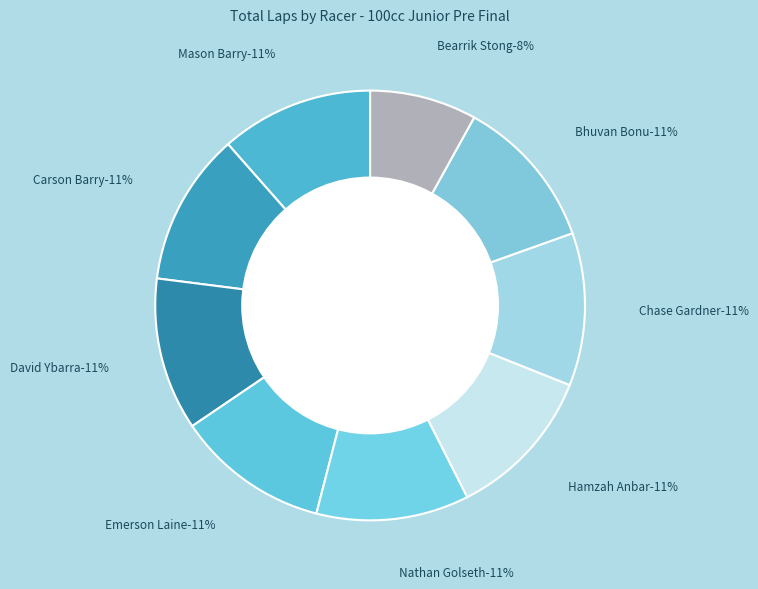

Count the number of slices in the pie.

9